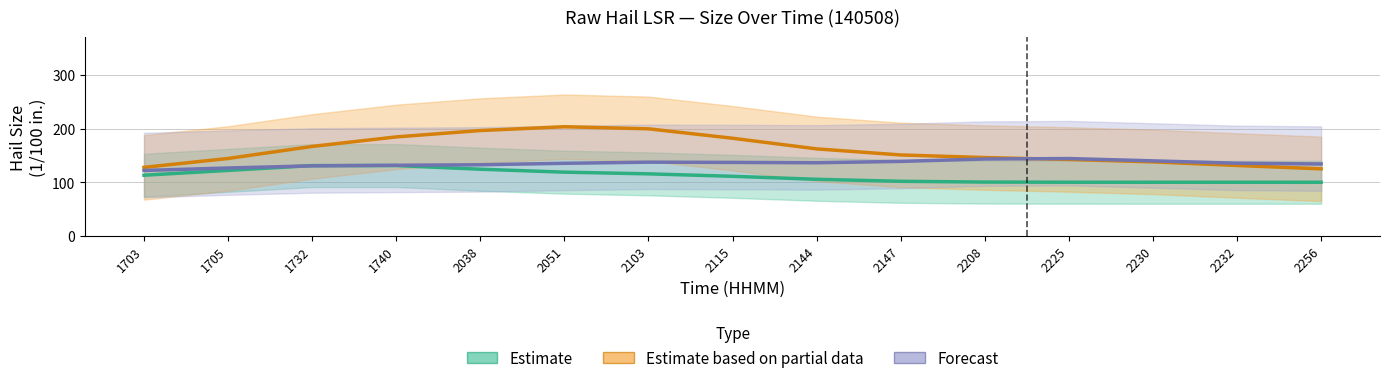

What is the total value across all series at 2144?

404.0